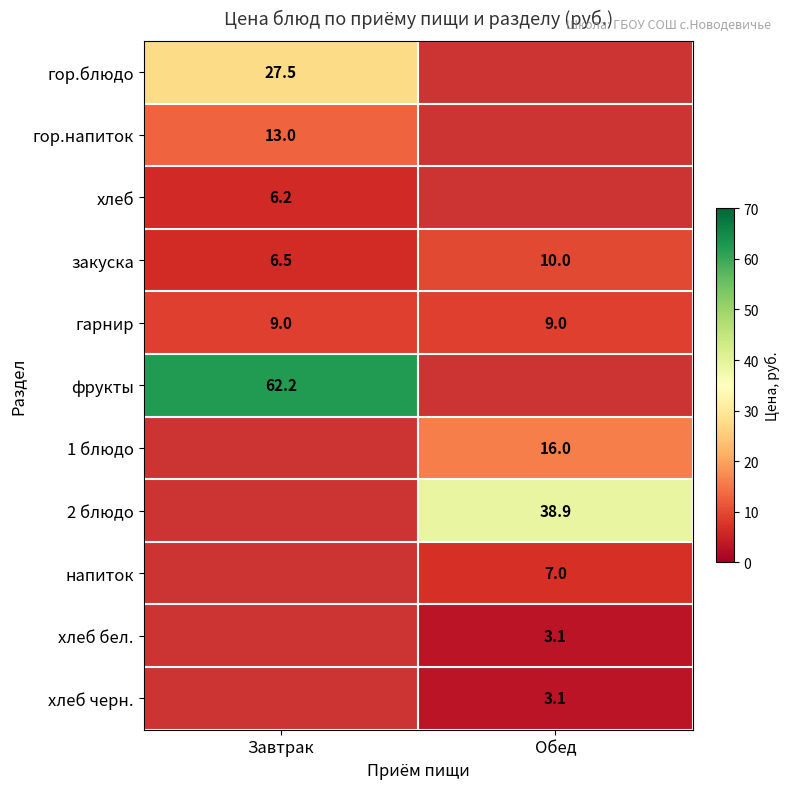

Is it true that гор.напиток equals 13.0 at Завтрак?

True